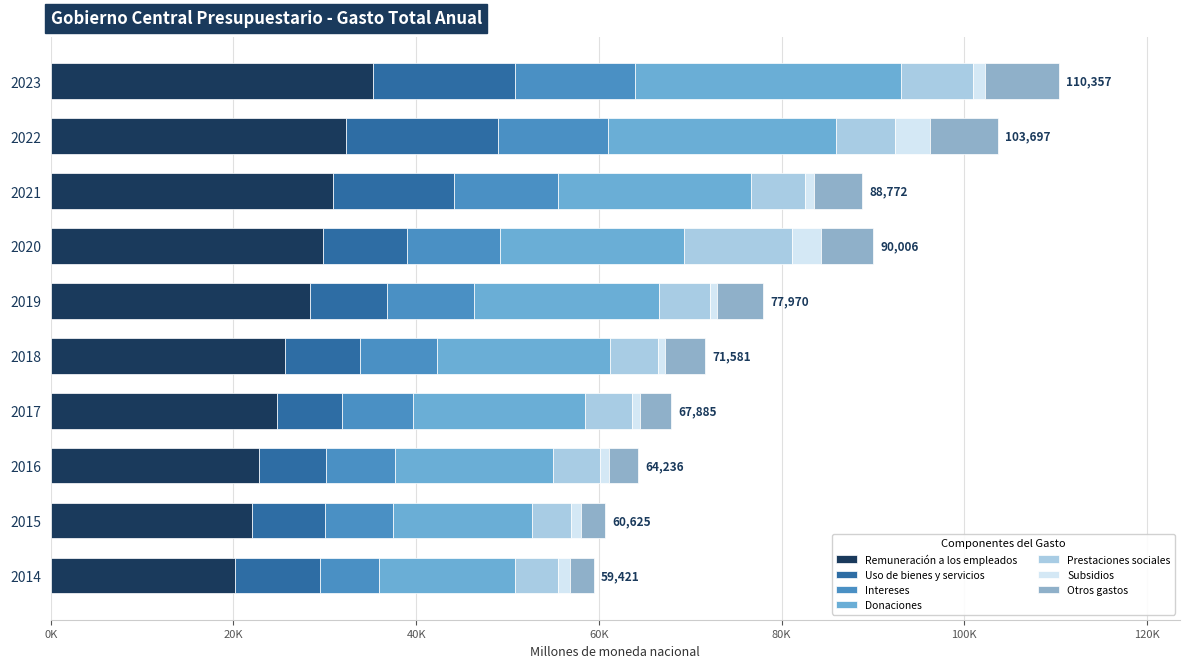

Between 2023 and 2021, which is larger?

2023